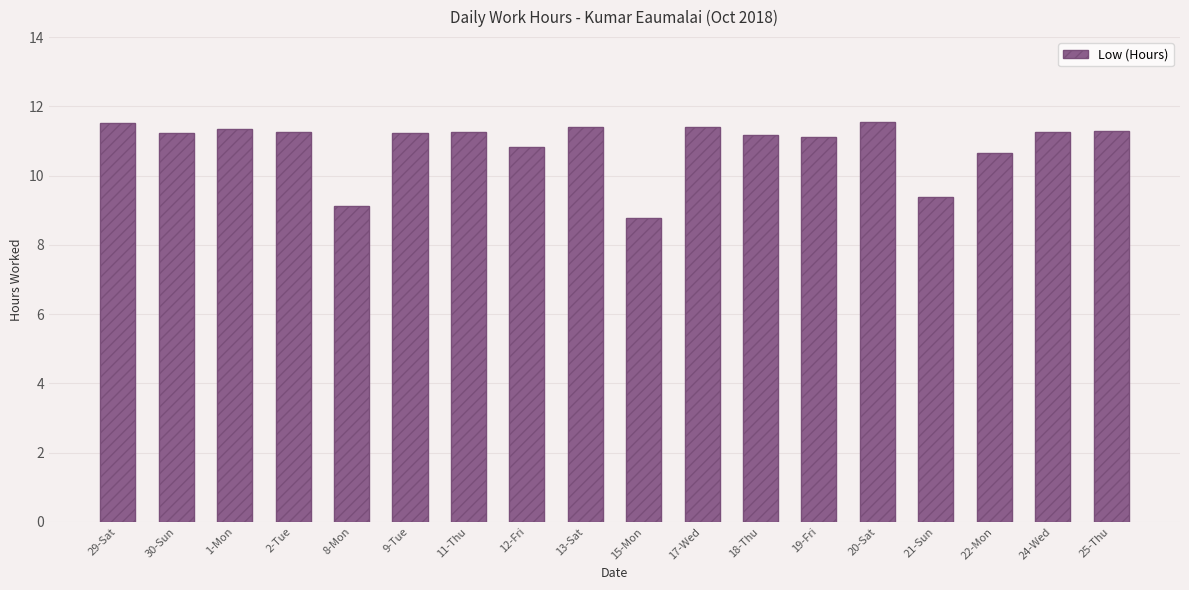

What is the difference between the second highest and minimum values?

2.8